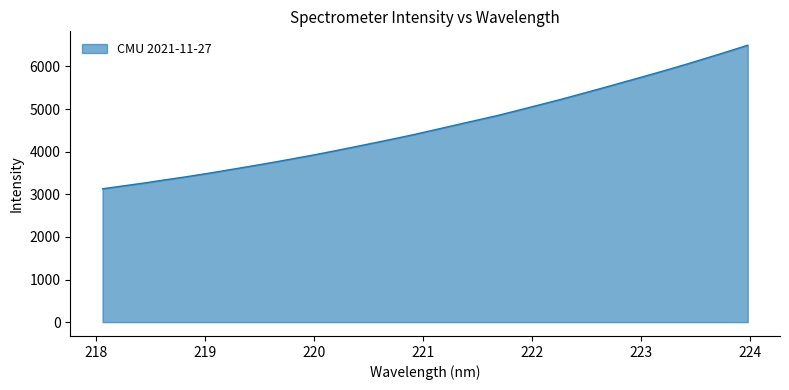

What is the difference between the maximum and minimum values?

3369.6